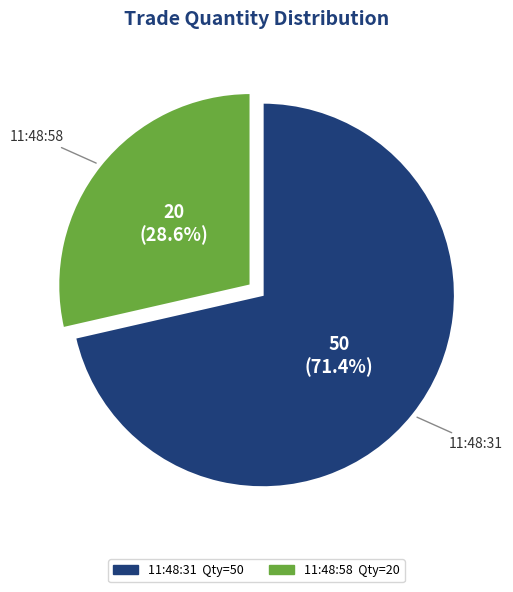

Is the sum of 11:48:58 and 11:48:31 greater than half?

Yes